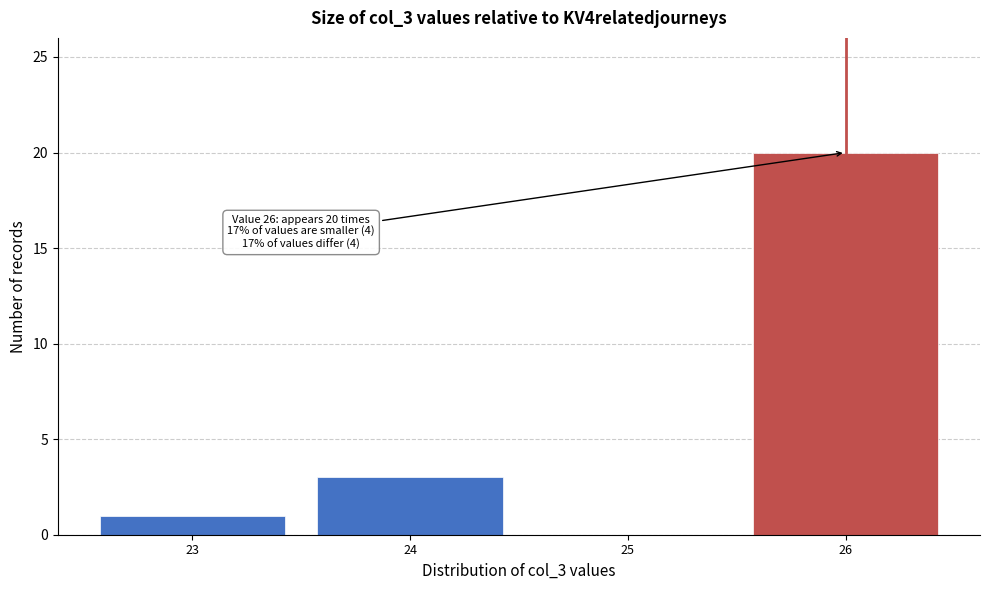

Which range on the x-axis has the tallest bar?

25.5 to 26.5